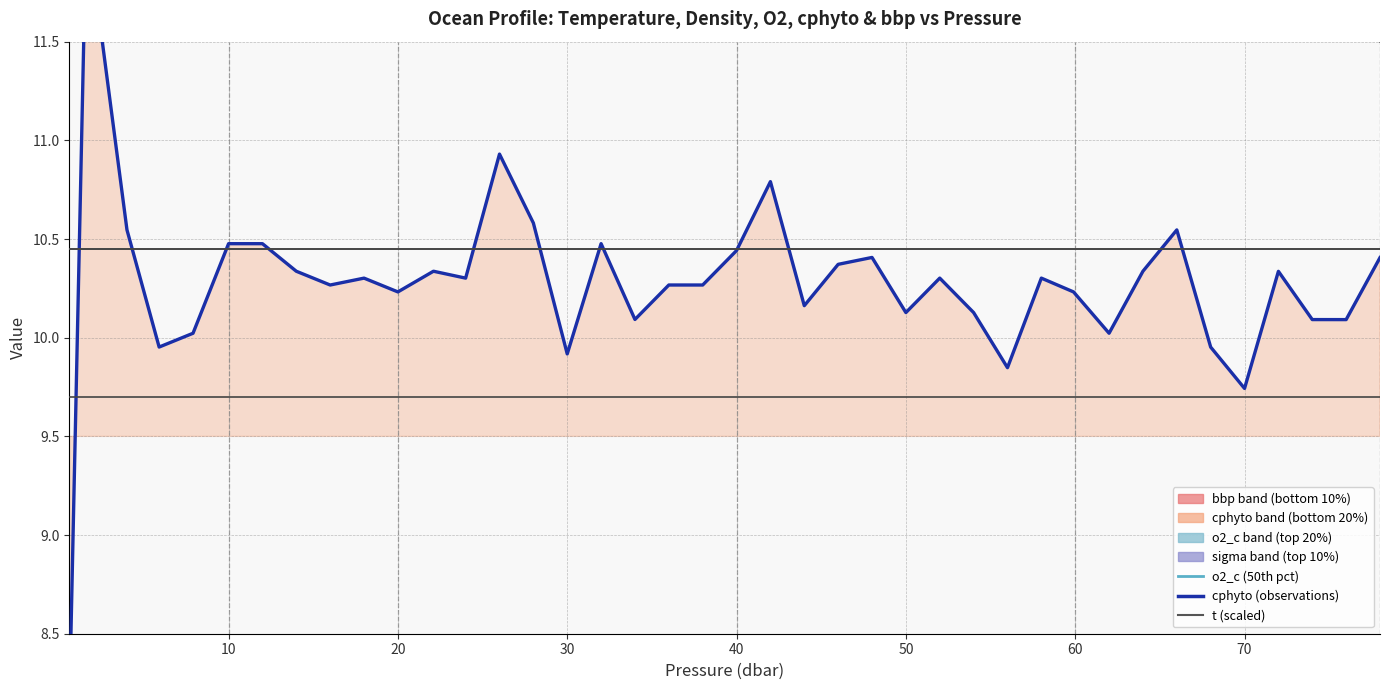

The o2_c (50th pct) series shows 3.8 at 38. True or false?

False